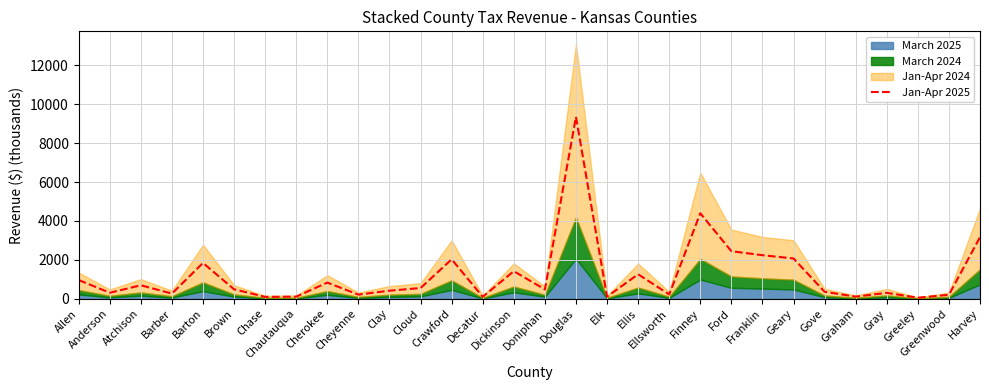

At which label does the data first exceed 485?

Allen